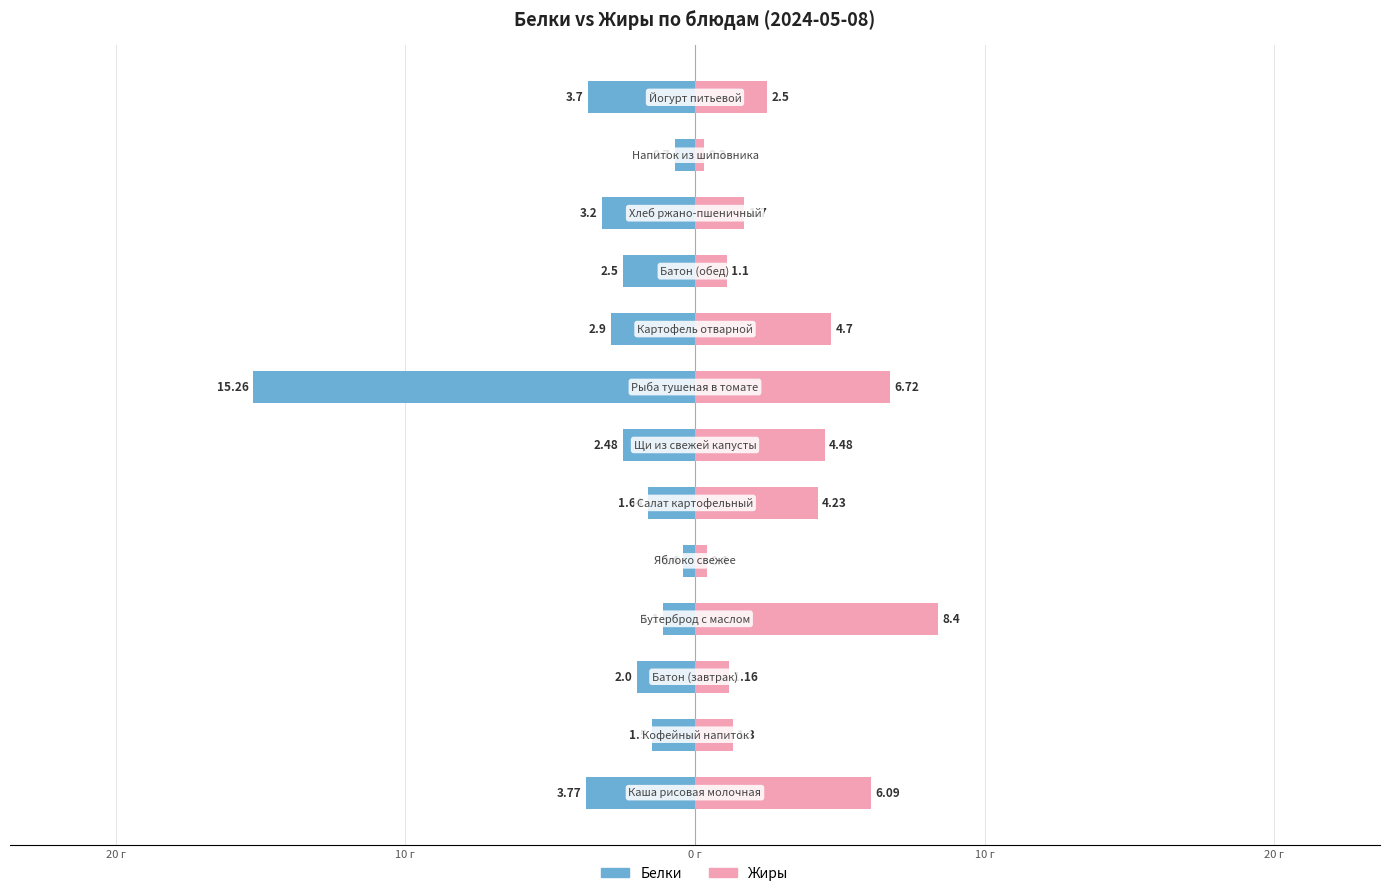

At 10 г, list the series in order from largest to smallest.

Жиры, Белки